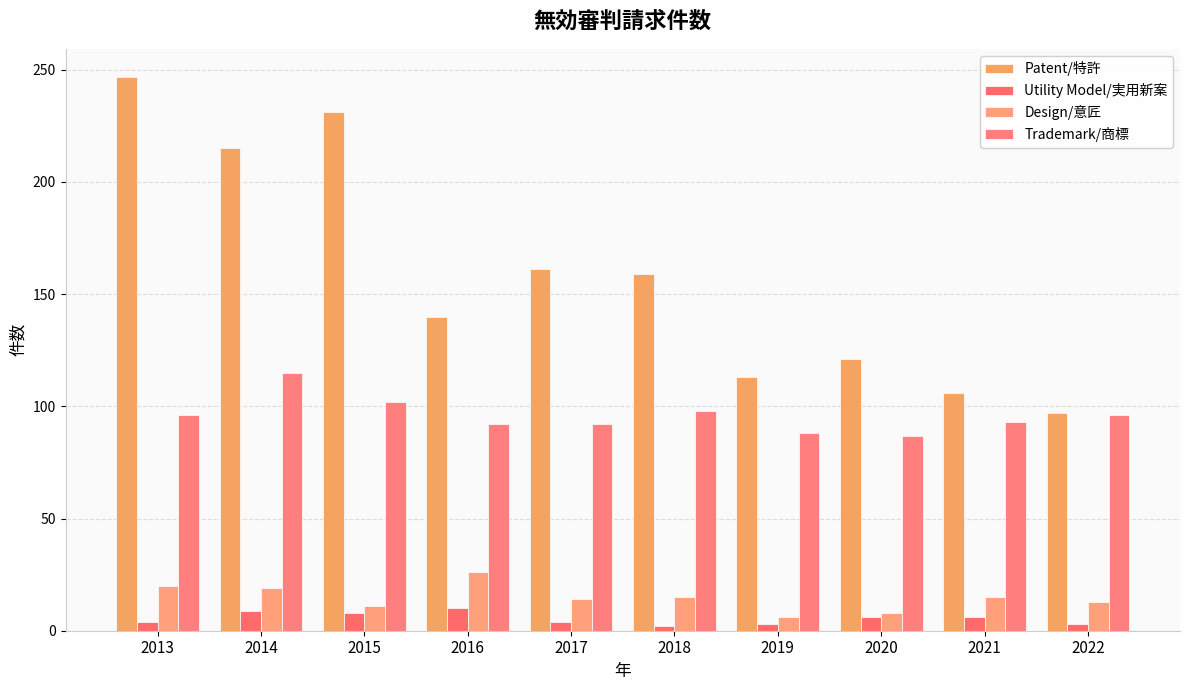

At which label does Design/意匠 first exceed 15?

2013